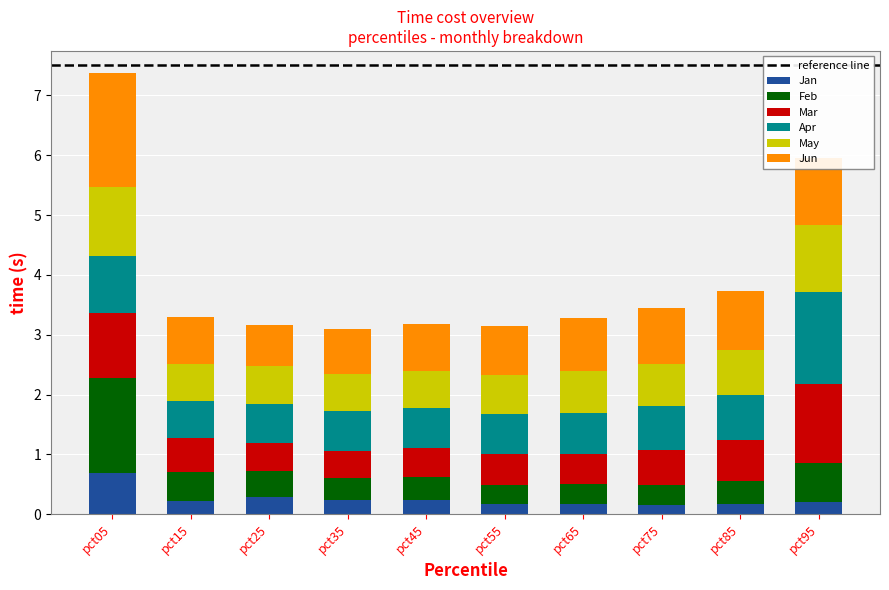

At which label does Jan reach its peak?

pct05